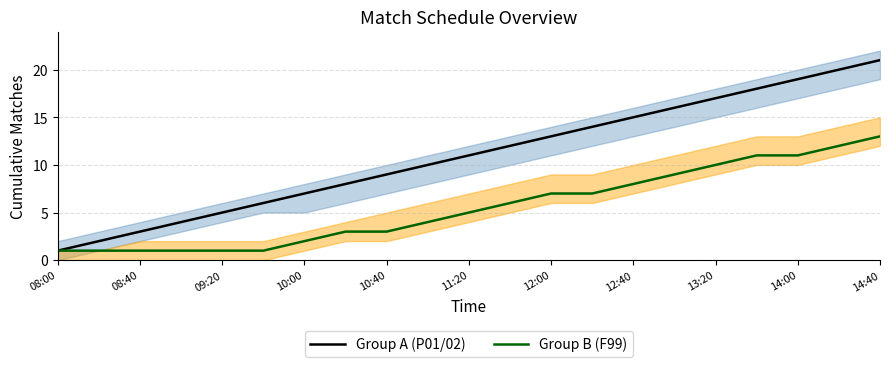

What are all the series names shown in the legend?

Group A (P01/02), Group B (F99)